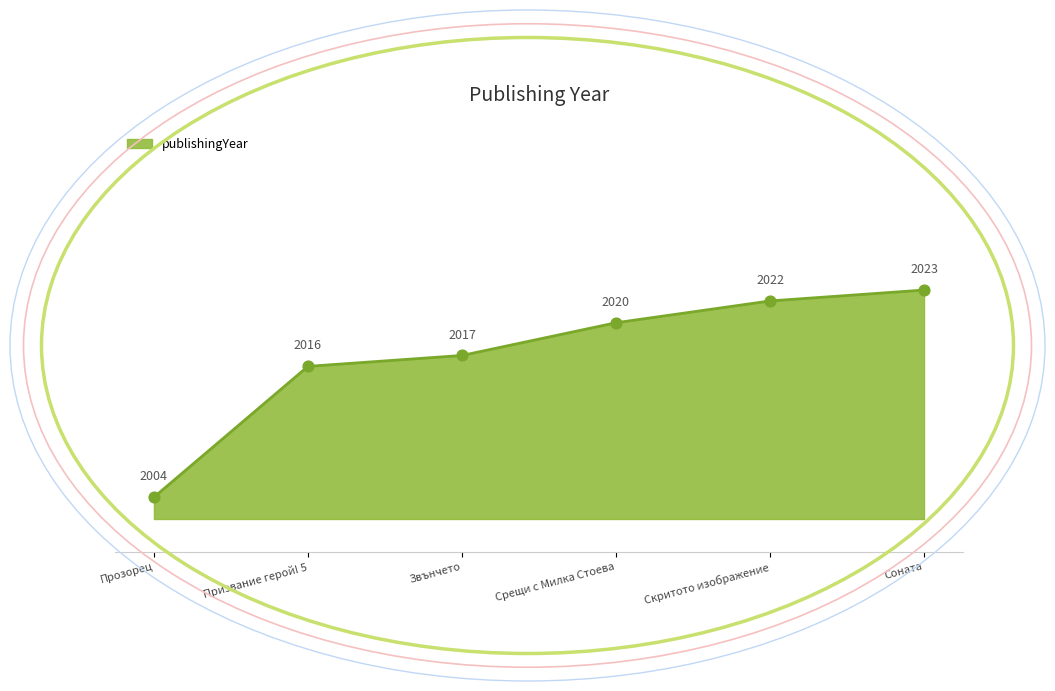

What is the change in value from Прозорец to Скритото изображение?

+18